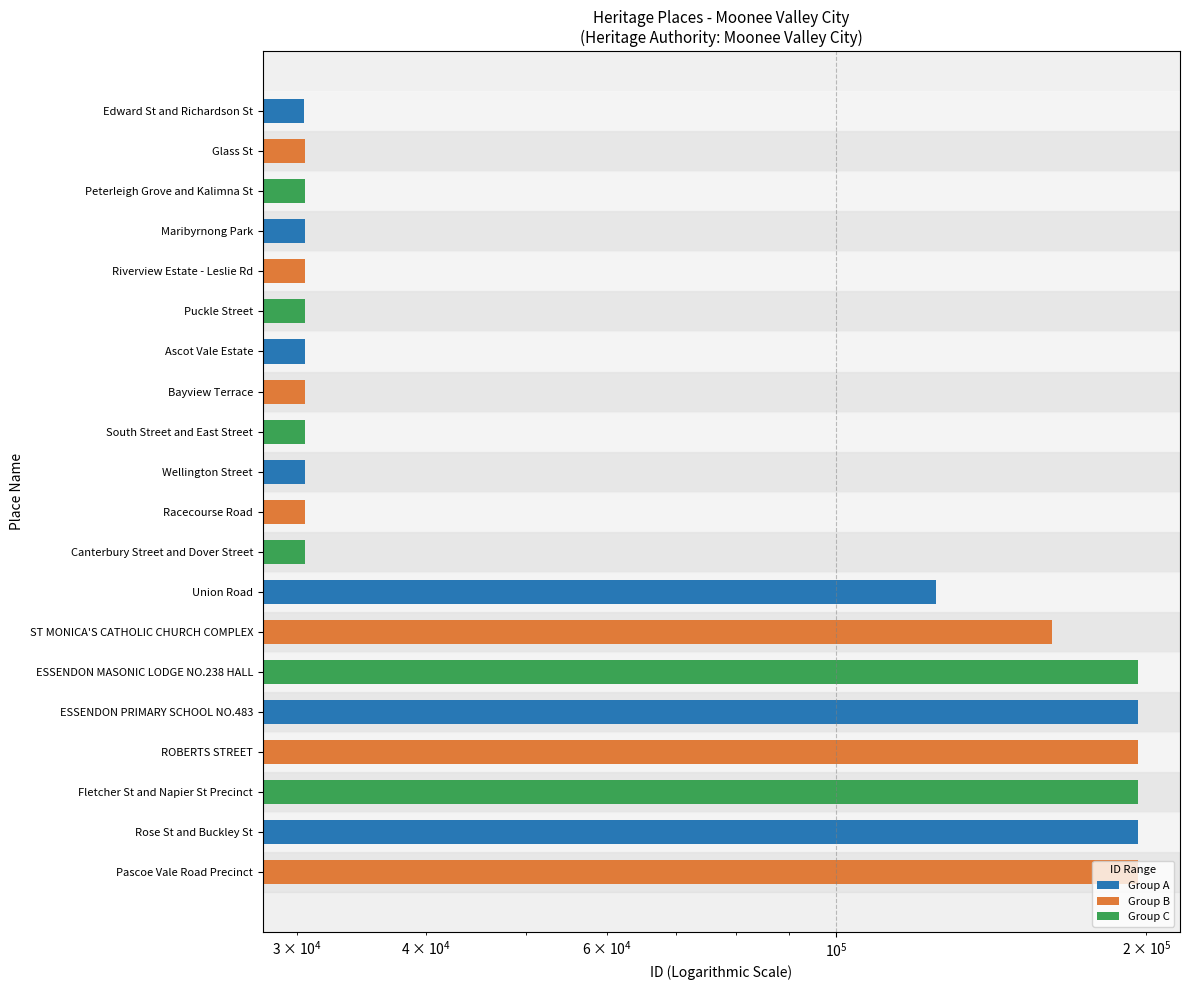

Reading right to left, transcribe all the data shown in this chart.

196451	196449	196448	196426	196419	196321	162086	125136	30545	30540	30539	30537	30534	30532	30530	30523	30518	30516	30512	30499